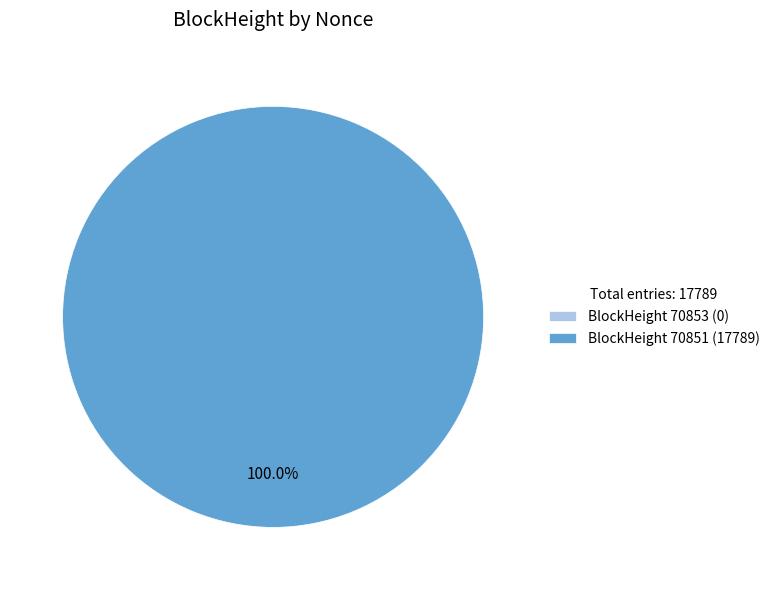

What percentage do 70851 and 70853 together represent?

100.0%